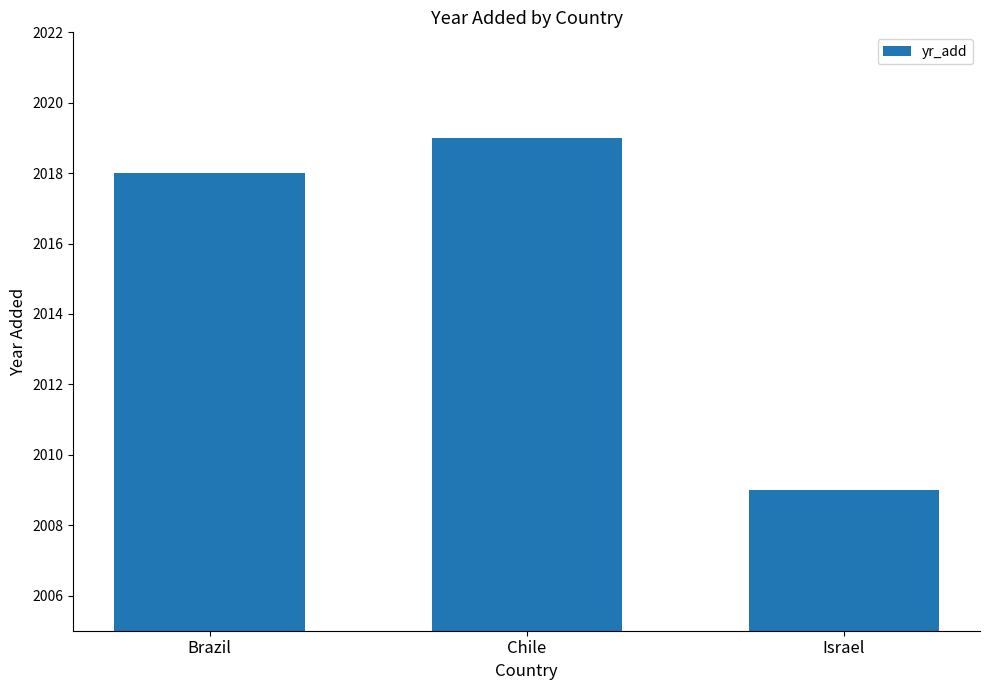

How many categories are shown in the chart?

3